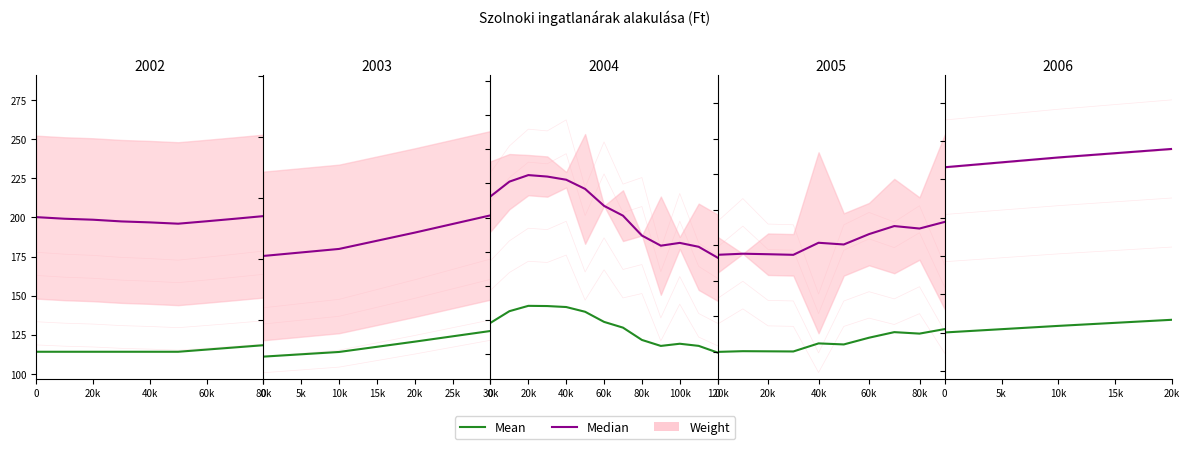

Which series has the largest total across all categories?

Weight